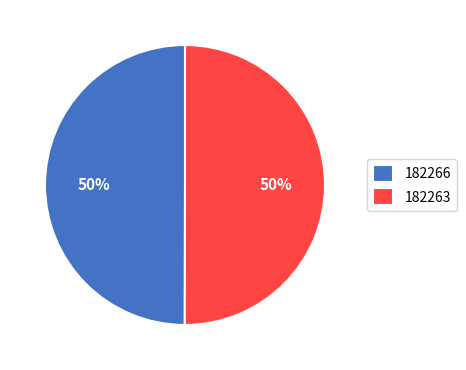

Approximately how many times larger is the value at 182266 compared to 182263?

1.0